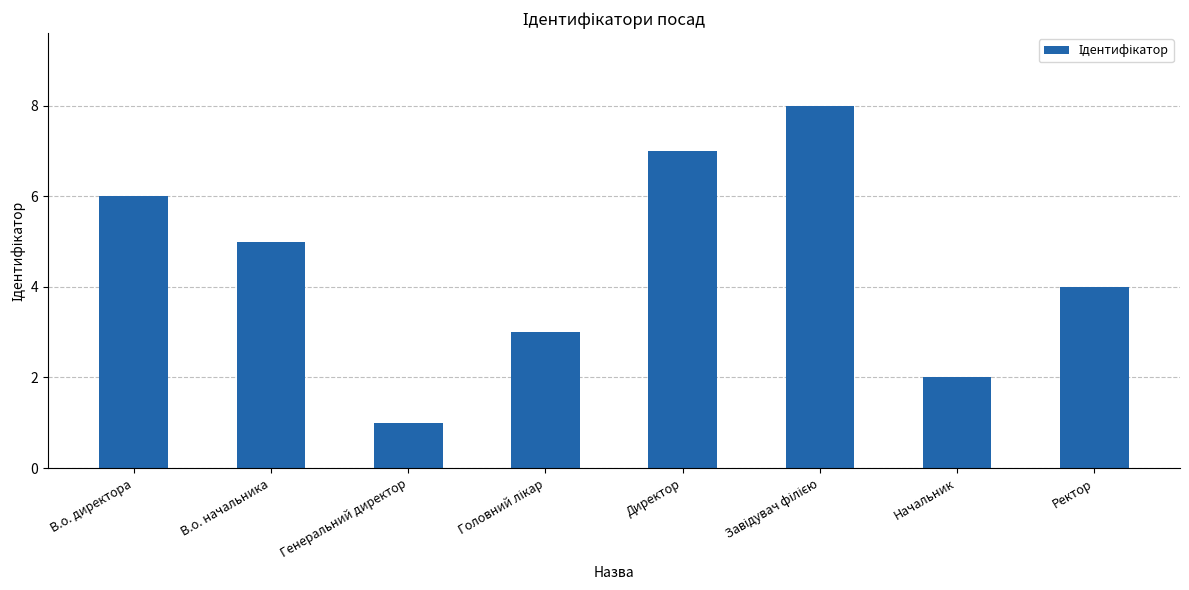

What is the change in value from В.о. директора to Ректор?

-2